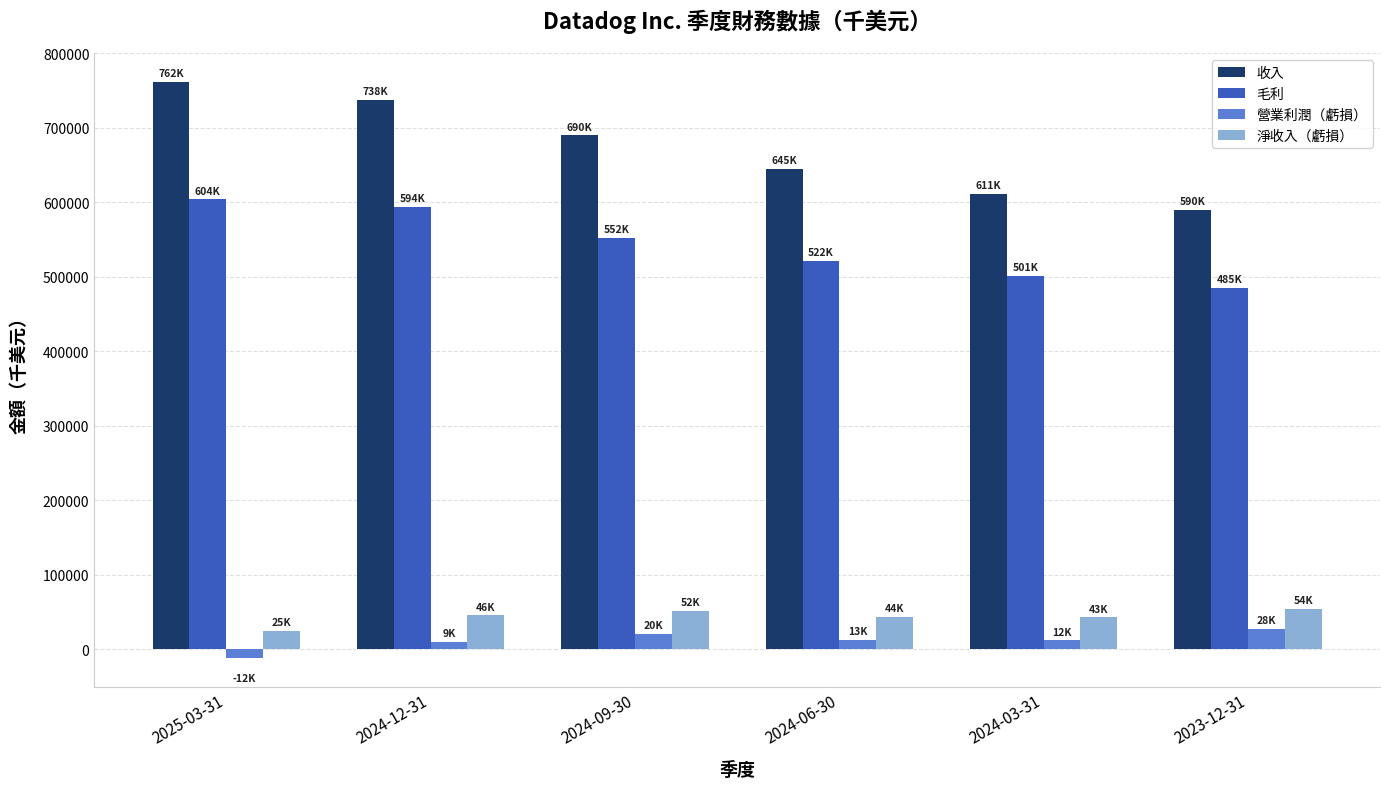

What is the difference between the maximum and minimum values in the 淨收入（虧損） series?

29351